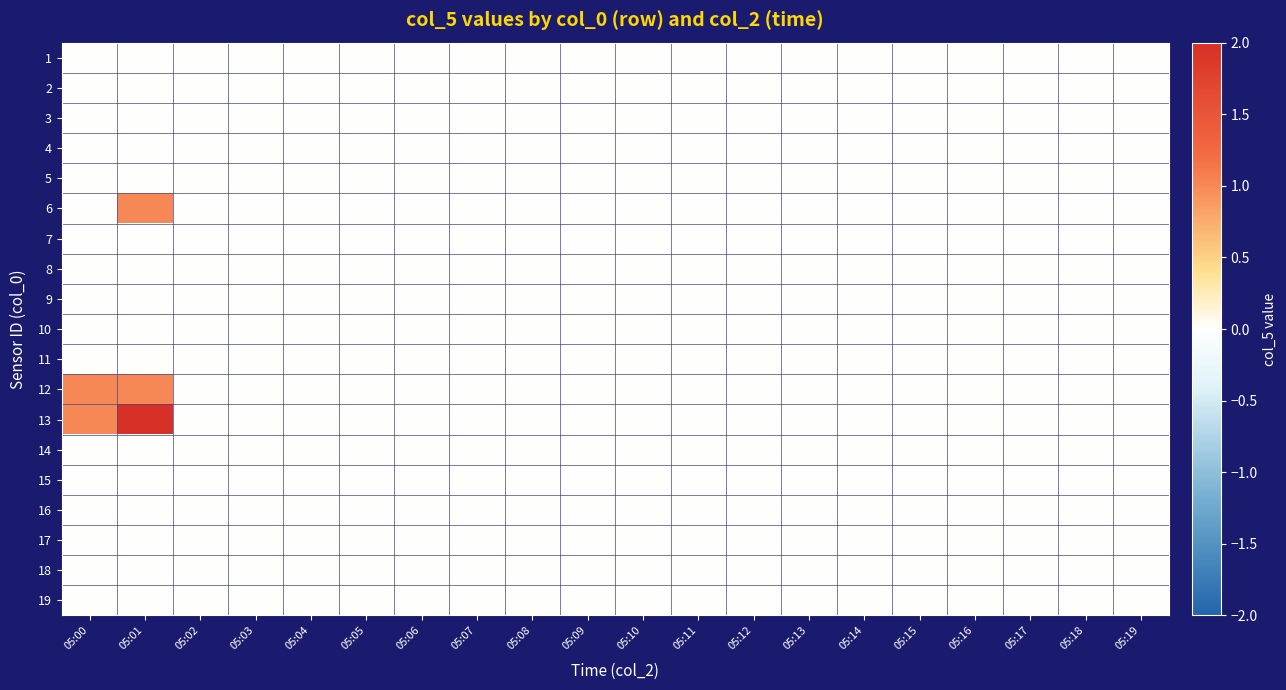

Between 05:16 and 05:00, which is larger?

05:16